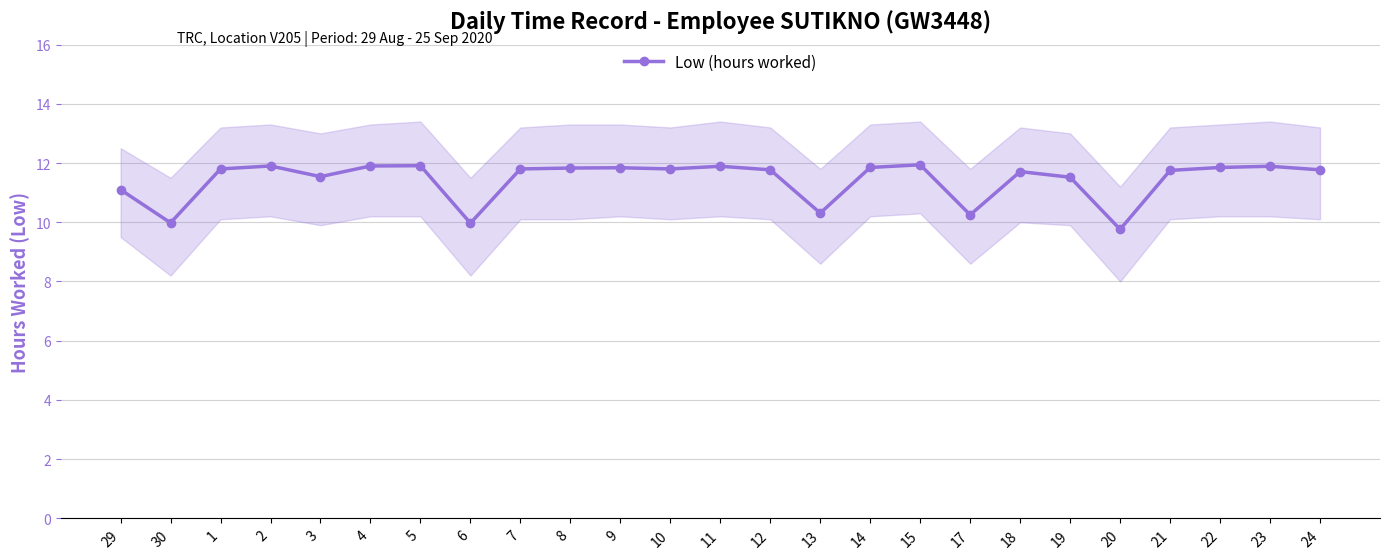

Count the number of categories in the chart.

25